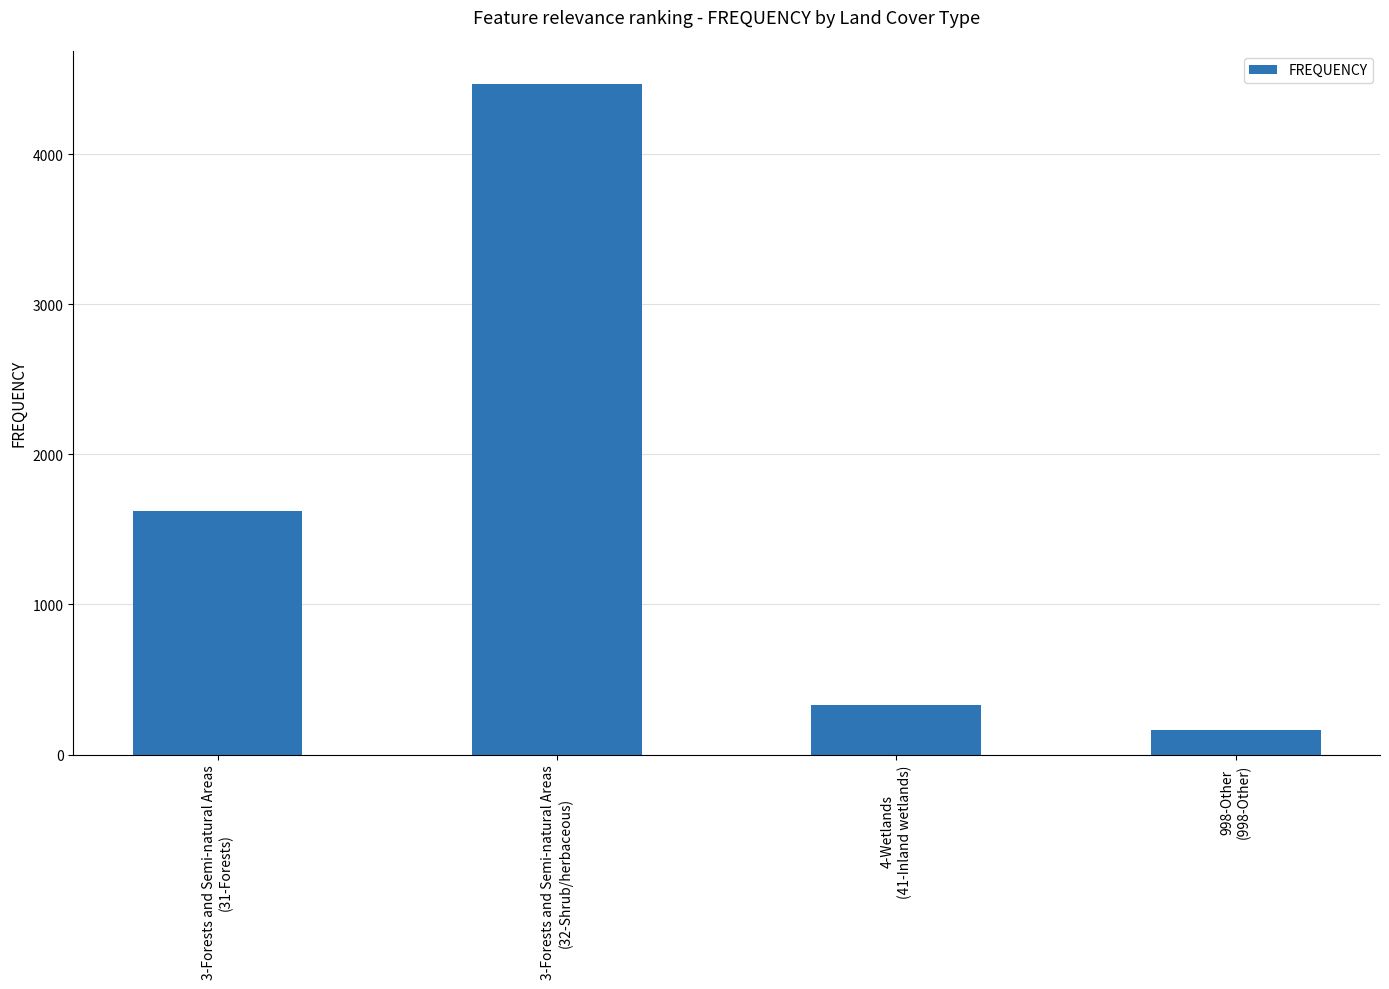

What is the change in value from 3-Forests and Semi-natural Areas
(32-Shrub/herbaceous) to 998-Other
(998-Other)?

-4302